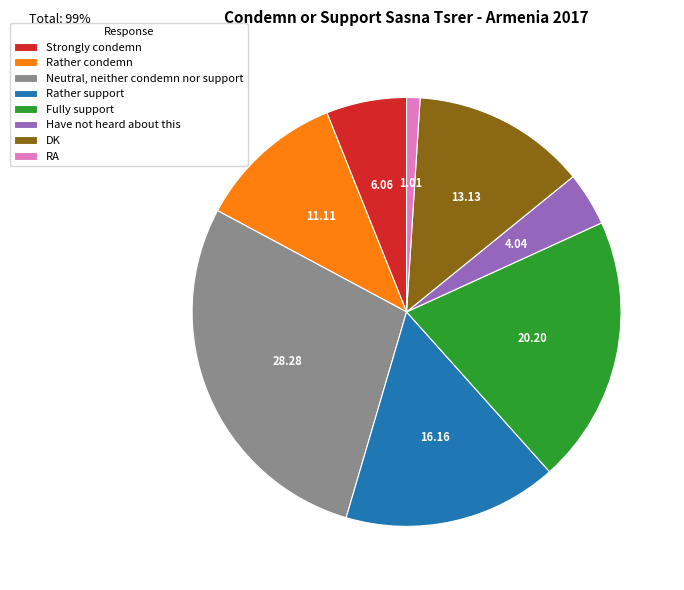

Which slice is the largest?

Neutral, neither condemn nor support